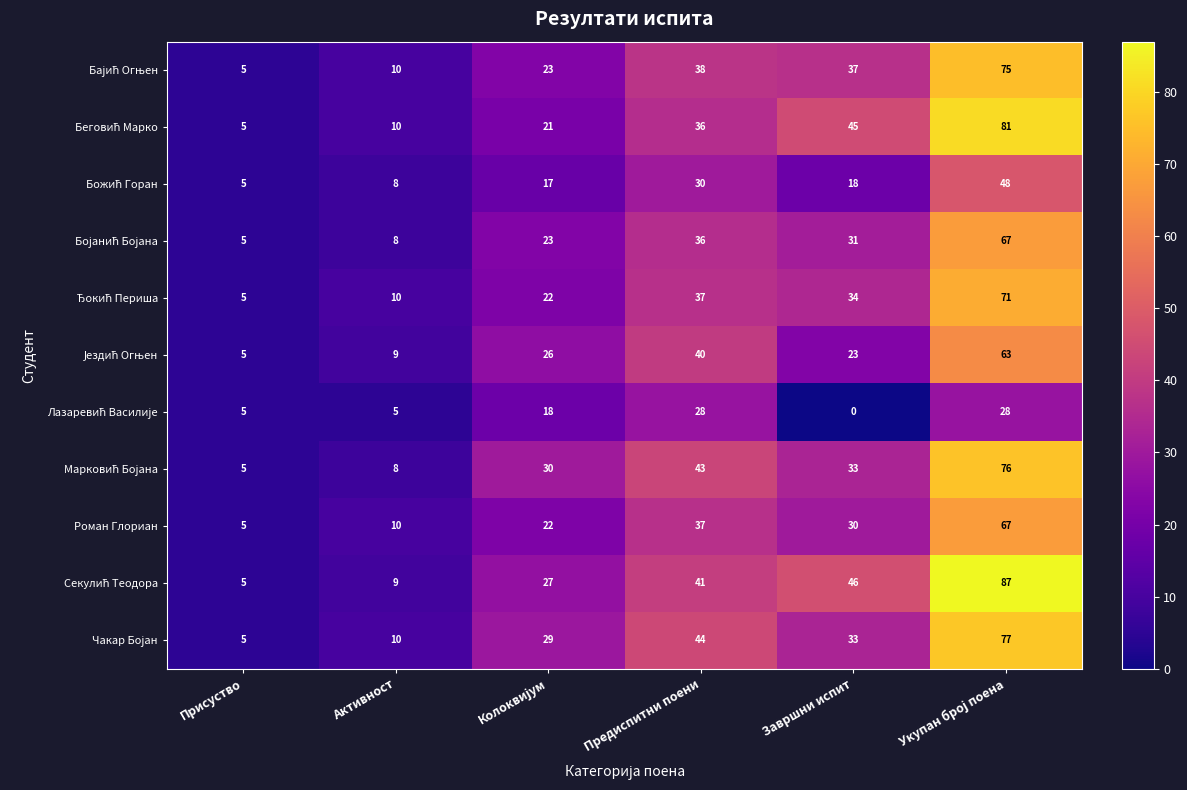

The Роман Глориан series shows 62 at Предиспитни поени. True or false?

False